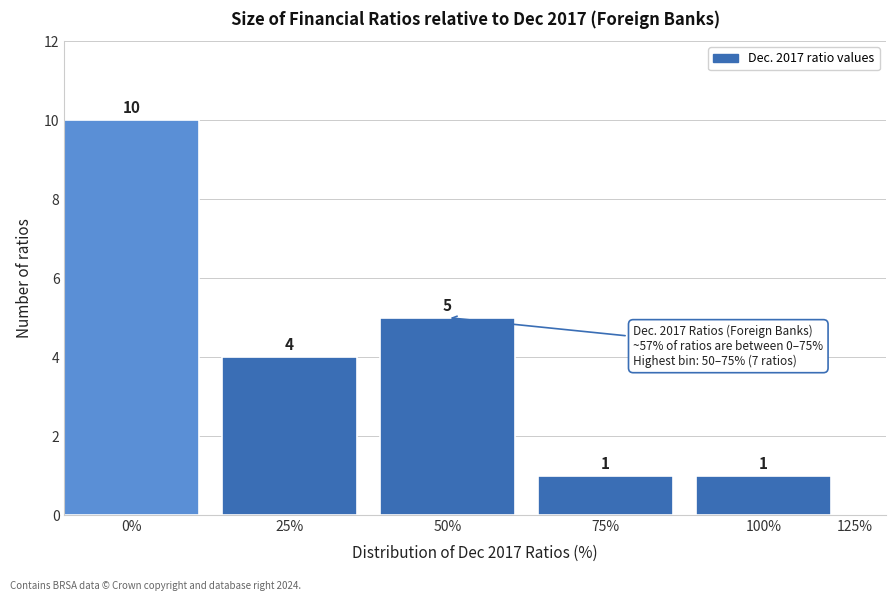

Reading left to right, list all the values displayed in this chart.

10	4	5	1	1